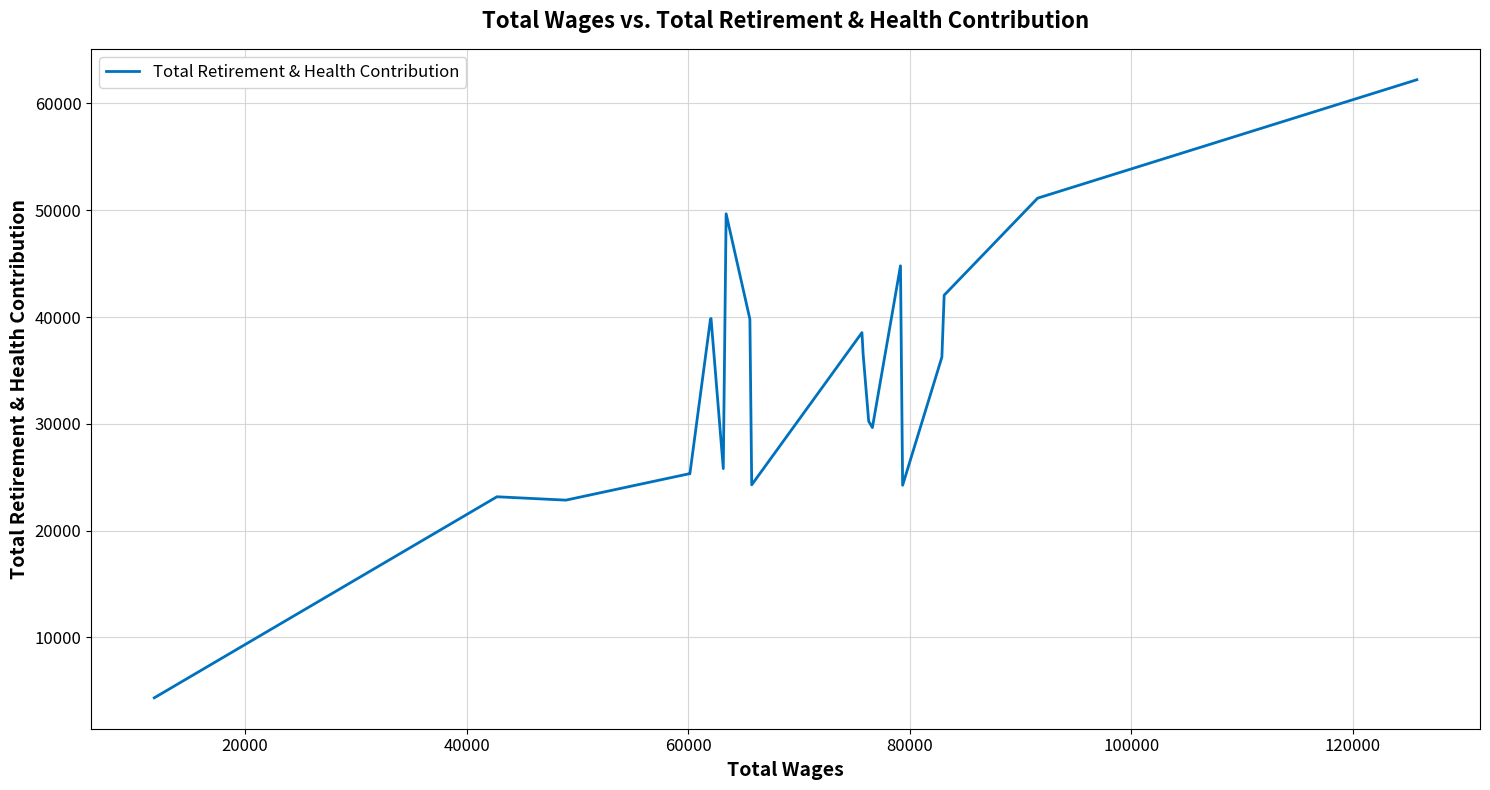

What is the difference between the maximum and minimum values?

57884